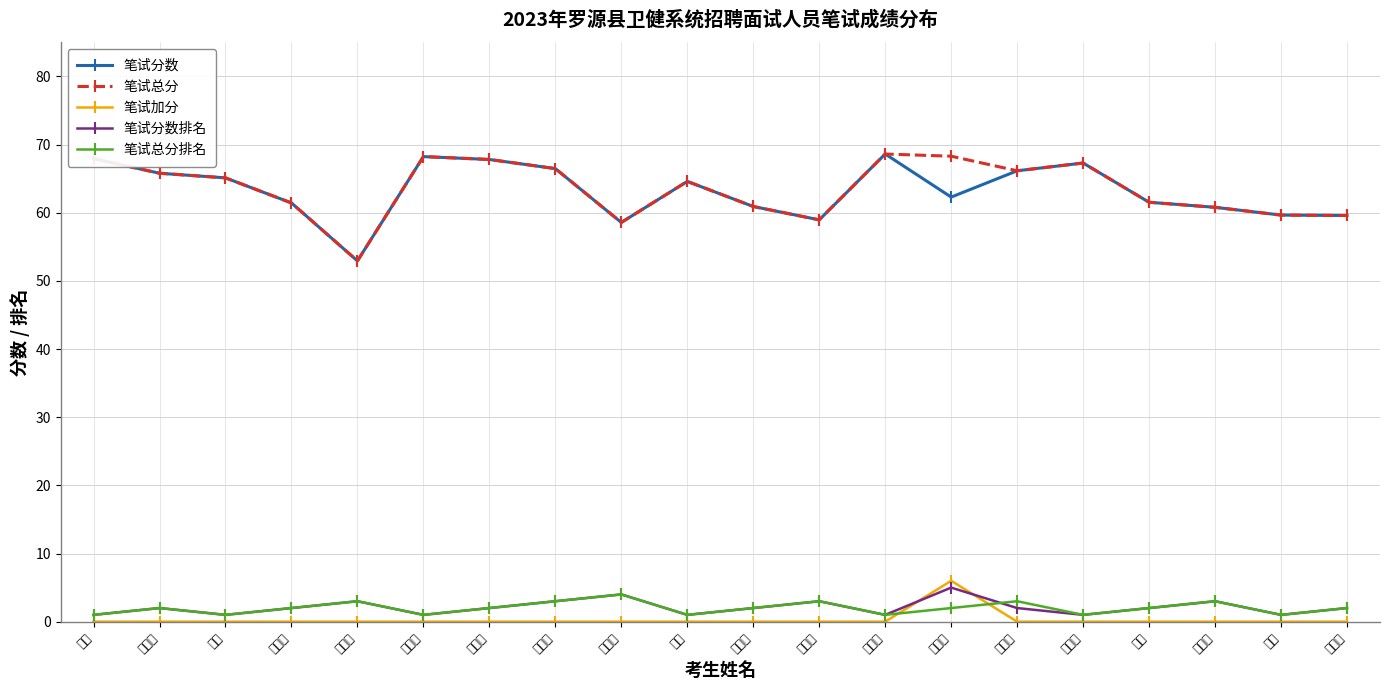

What is the difference between the maximum and minimum values in the 笔试总分 series?

15.7